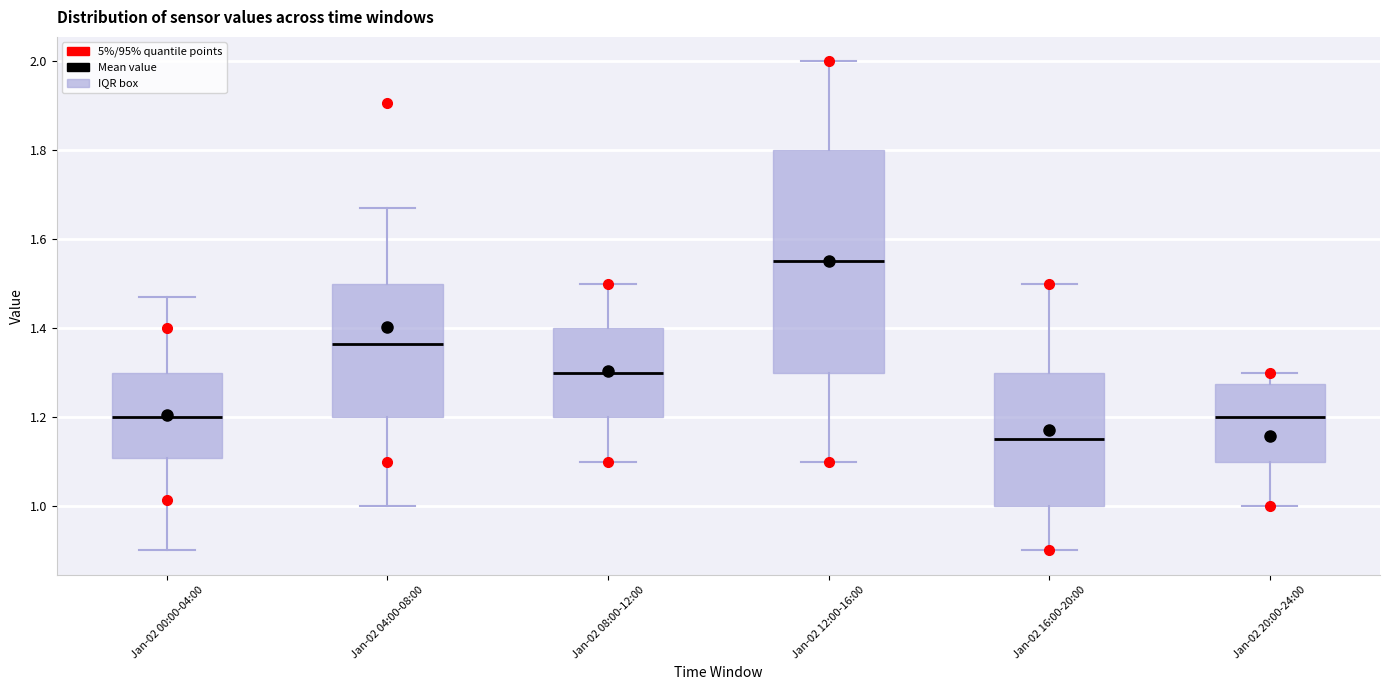

Reading left to right, read every box against the y-axis: the position of its median line, the range the box covers, and the ends of its whiskers. The values are not printed on the chart, so give them approximately, as read against the axis.

Jan-02 00:00-04:00: median 1.20, box 1.10 to 1.30, whiskers 0.90 to 1.48
Jan-02 04:00-08:00: median 1.36, box 1.20 to 1.50, whiskers 1.00 to 1.68
Jan-02 08:00-12:00: median 1.30, box 1.20 to 1.40, whiskers 1.10 to 1.50
Jan-02 12:00-16:00: median 1.56, box 1.30 to 1.80, whiskers 1.10 to 2.00
Jan-02 16:00-20:00: median 1.16, box 1.00 to 1.30, whiskers 0.90 to 1.50
Jan-02 20:00-24:00: median 1.20, box 1.10 to 1.28, whiskers 1.00 to 1.30